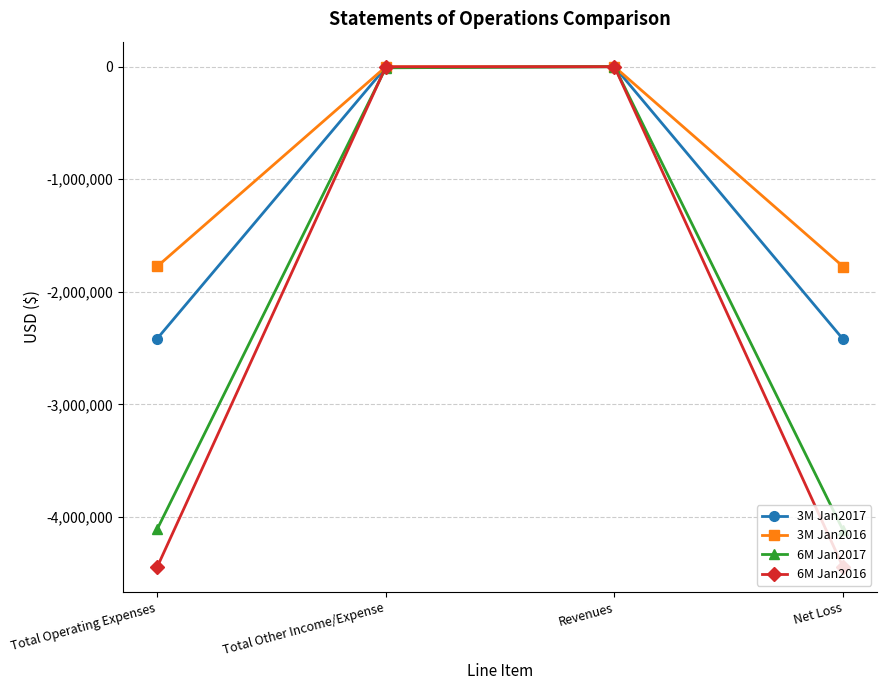

Which series has the largest range (max minus min)?

6M Jan2016